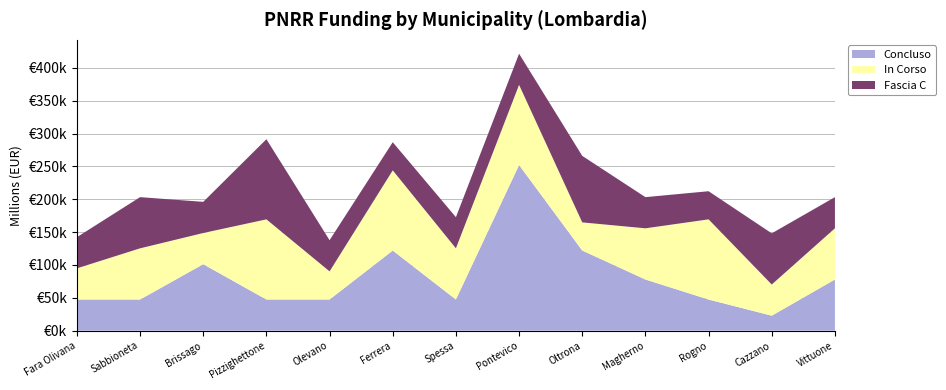

Reading right to left, transcribe all the data shown in this chart.

Fascia C: Vittuone=47427	Cazzano=77897	Rogno=42824	Magherno=47427	Oltrona=101208	Pontevico=47427	Spessa=47427	Ferrera=42824	Olevano=47427	Pizzighettone=121992	Brissago=47427	Sabbioneta=77897	Fara Olivana=47427
In Corso: Vittuone=77897	Cazzano=47427	Rogno=121992	Magherno=77897	Oltrona=42824	Pontevico=121992	Spessa=77897	Ferrera=121992	Olevano=42824	Pizzighettone=121992	Brissago=47427	Sabbioneta=77897	Fara Olivana=47427
Concluso: Vittuone=77897	Cazzano=22827	Rogno=47427	Magherno=77897	Oltrona=121992	Pontevico=252118	Spessa=47427	Ferrera=121992	Olevano=47427	Pizzighettone=47427	Brissago=101208	Sabbioneta=47427	Fara Olivana=47427